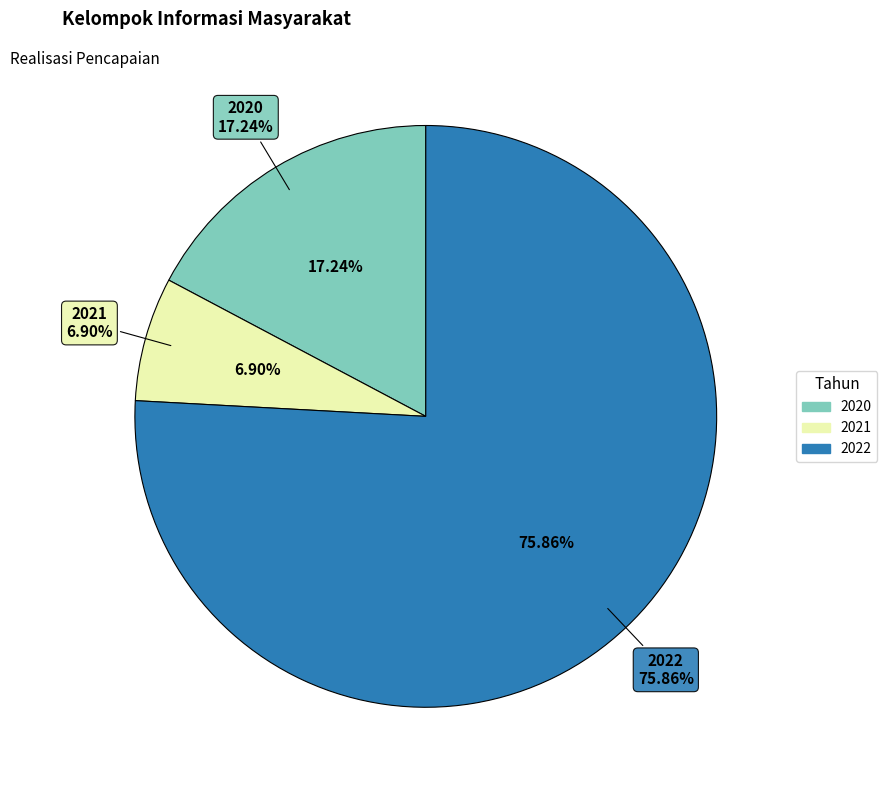

What is the smallest slice in the pie chart?

2021